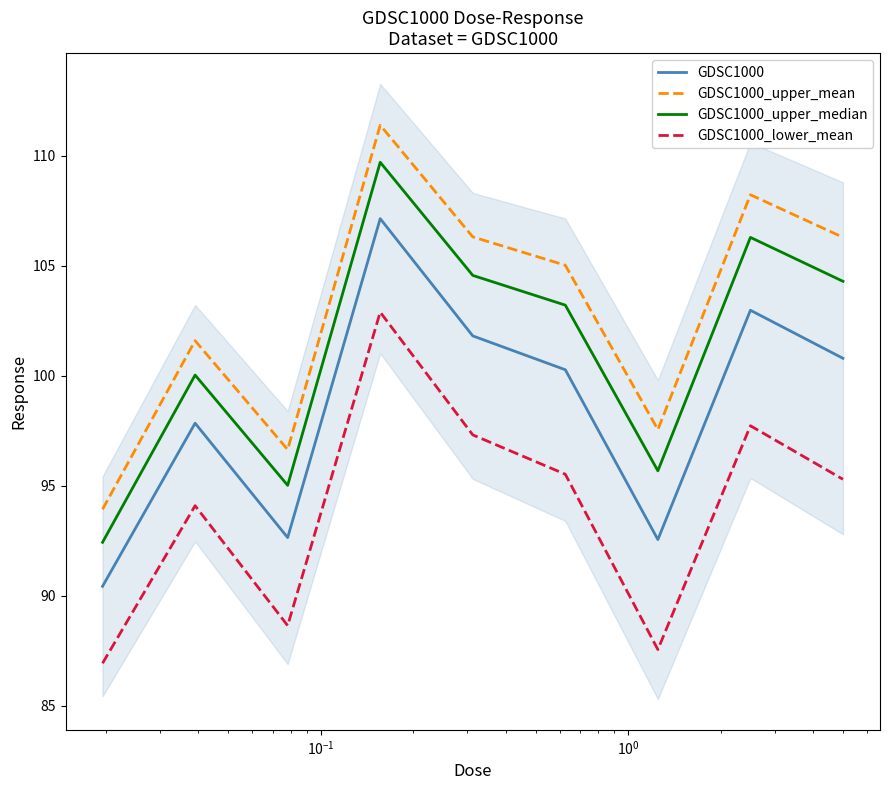

Does the chart display data point markers on the line(s)?

No